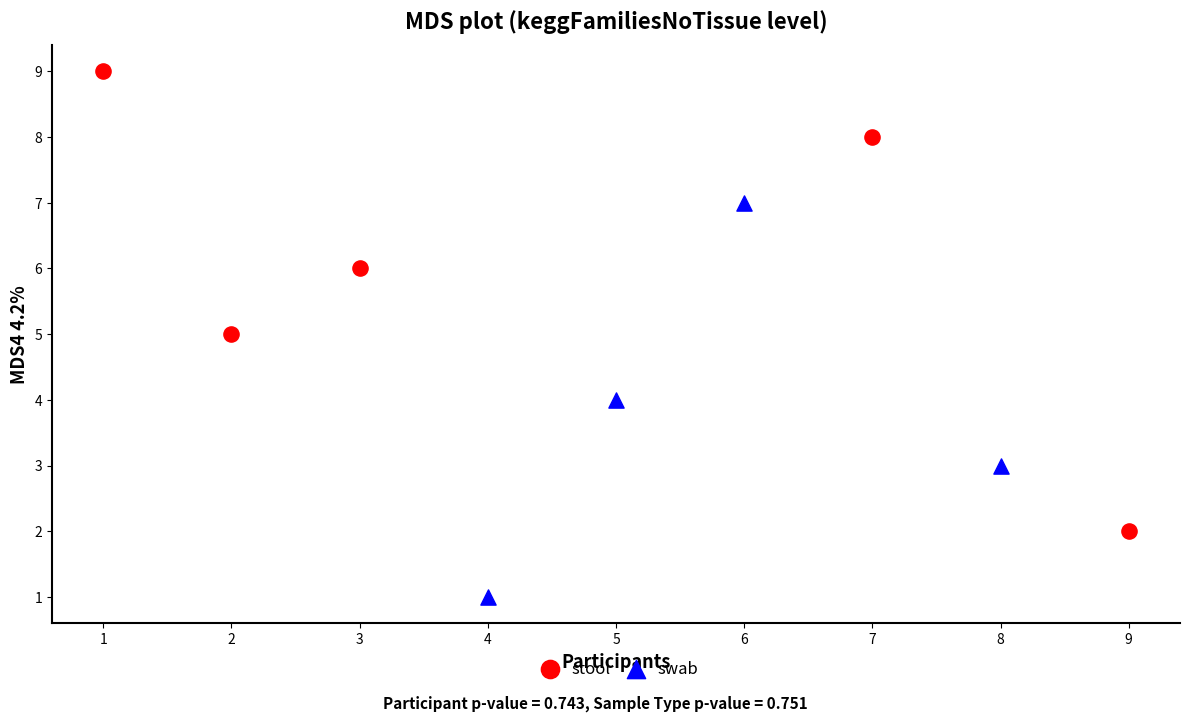

Which series contains the lowest Y value?

swab